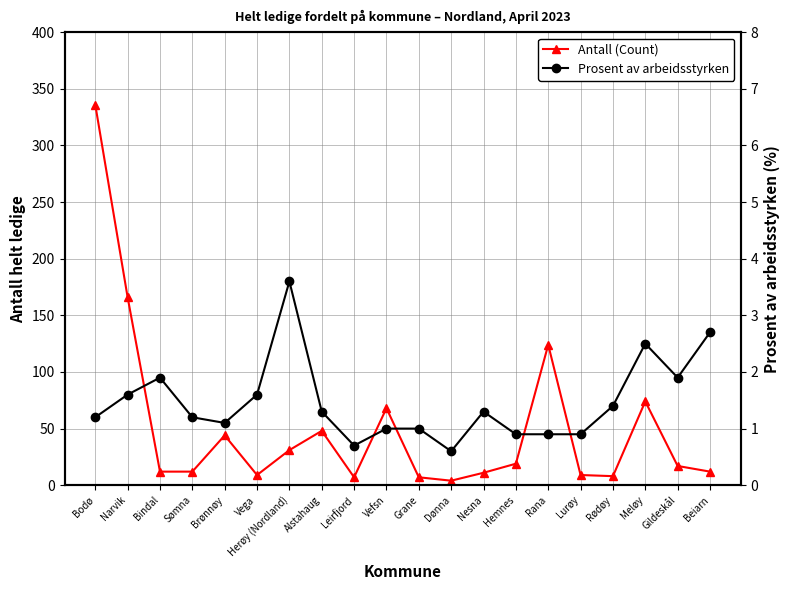

Where is the first local minimum for Antall (Count)?

Vega